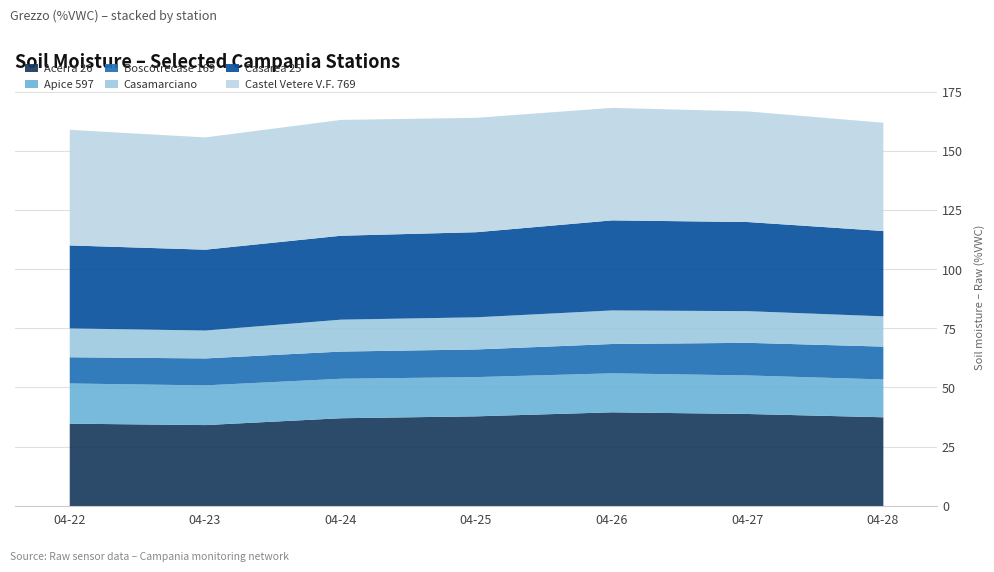

Is it true that Apice 597 equals 17.0 at 2024-04-22?

True